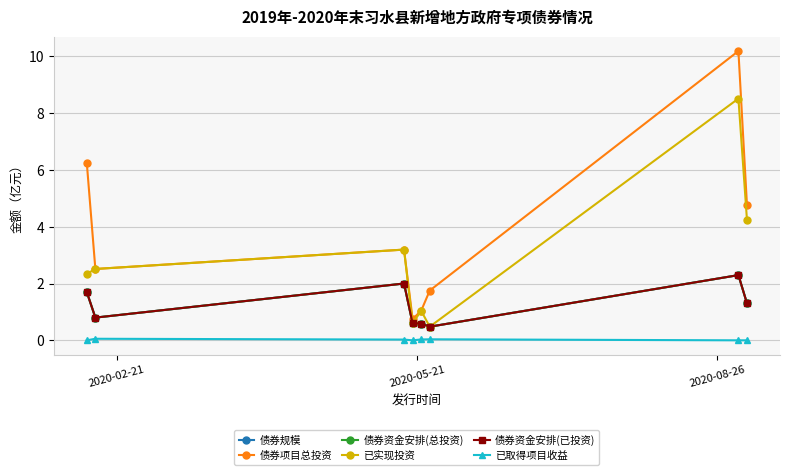

Where does the 债券资金安排(总投资) series first go above 1?

2020-02-21